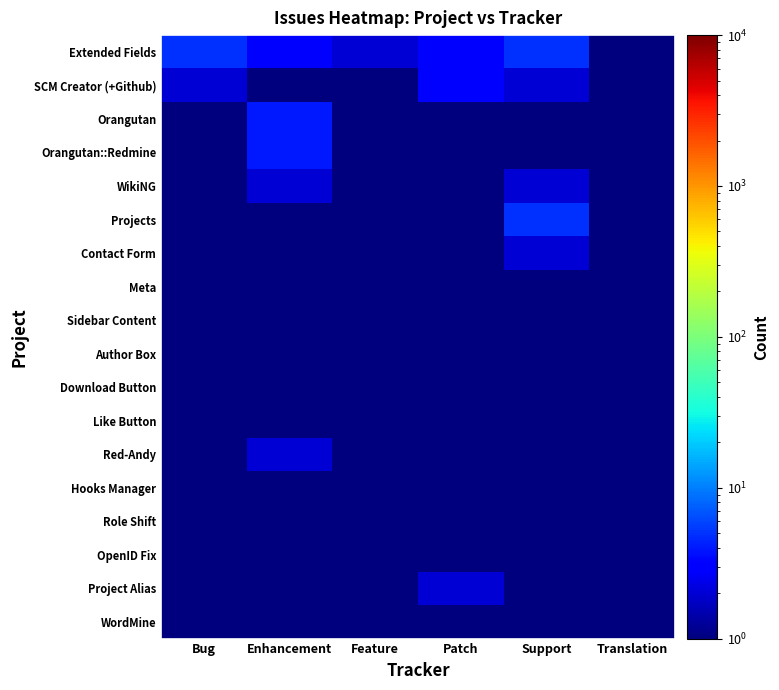

What is the total value across all series at Patch?

16.5